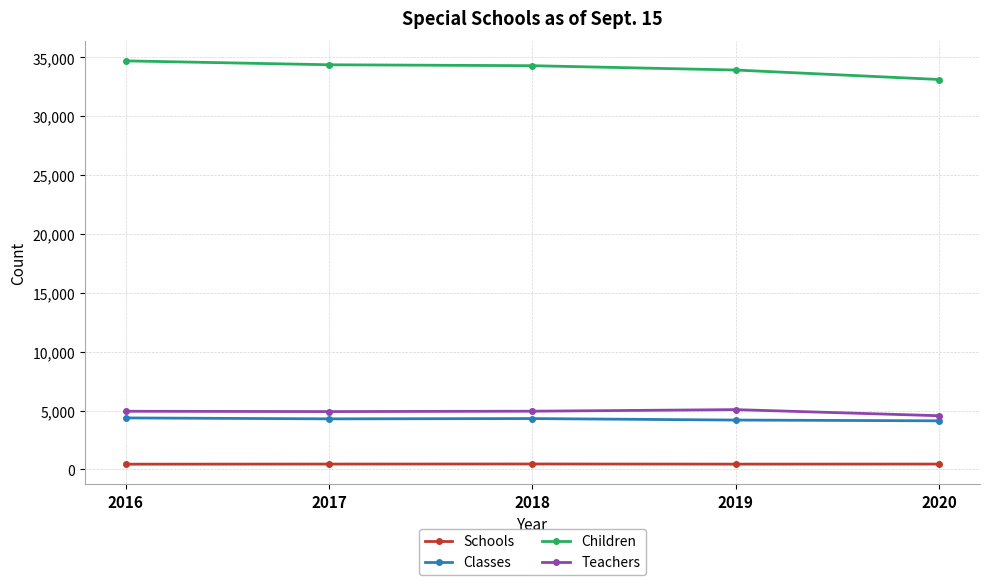

Rank the series by their maximum value, from highest to lowest.

Children, Teachers, Classes, Schools